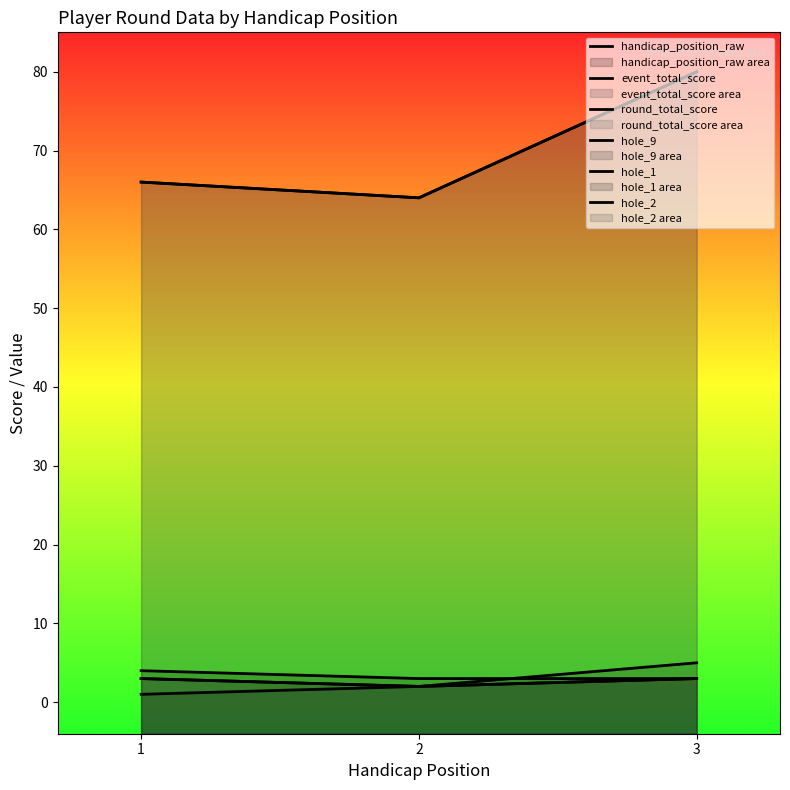

Does the chart have visible grid lines?

No